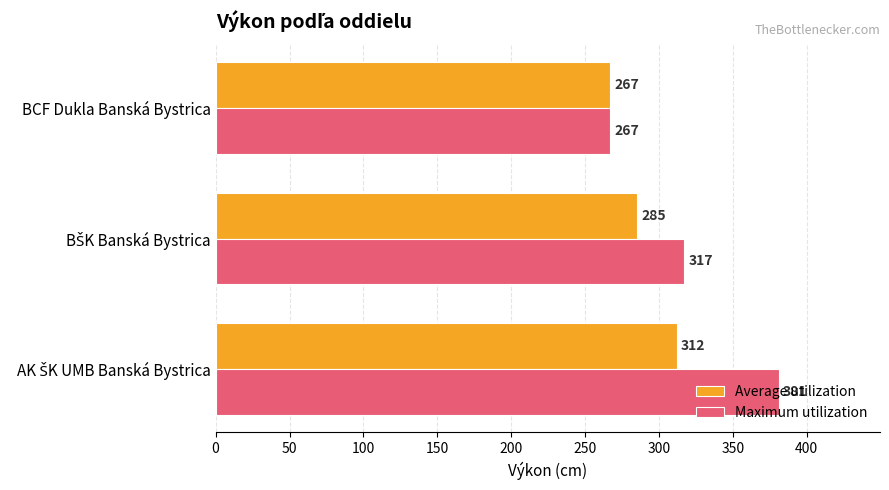

What is the sum of all Average utilization values?

864